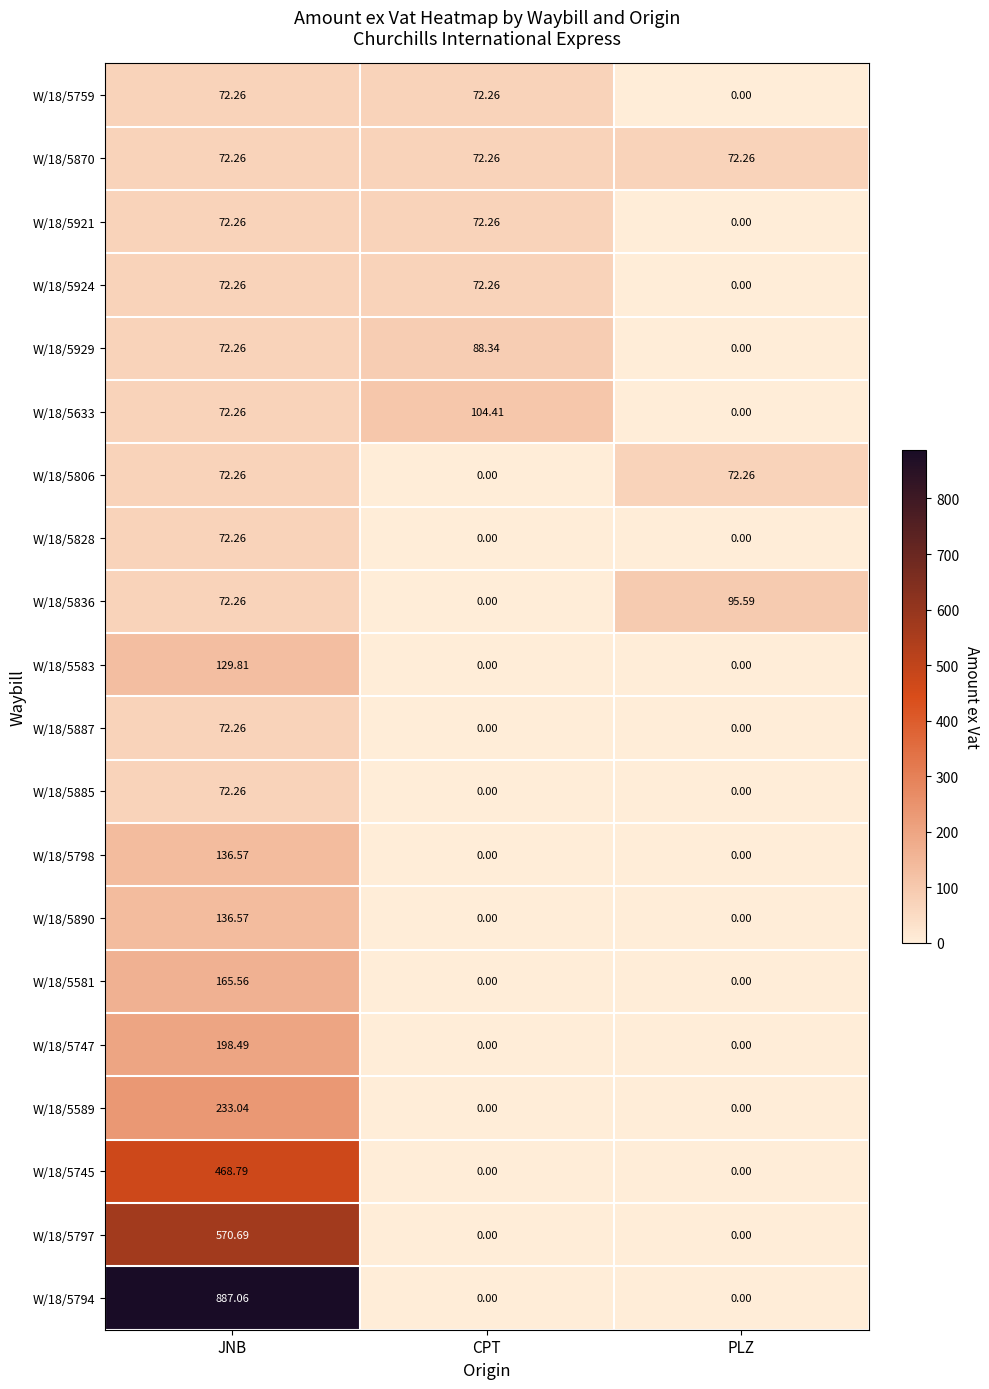

Where does the W/18/5836 series first go above 72?

JNB